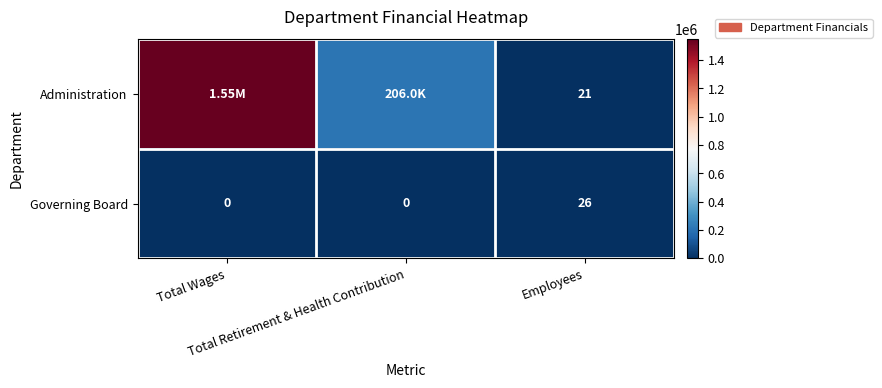

Which series has the largest total across all categories?

Administration